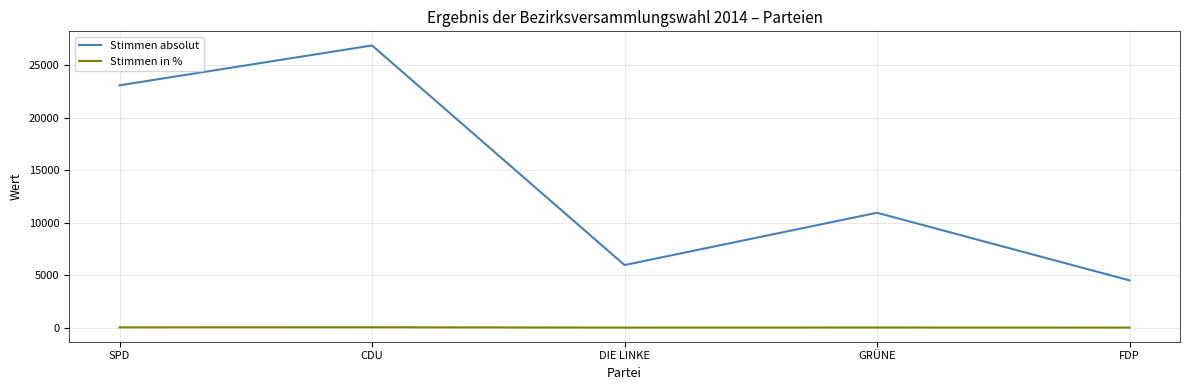

What is the sum of all Stimmen in % values?

100.0